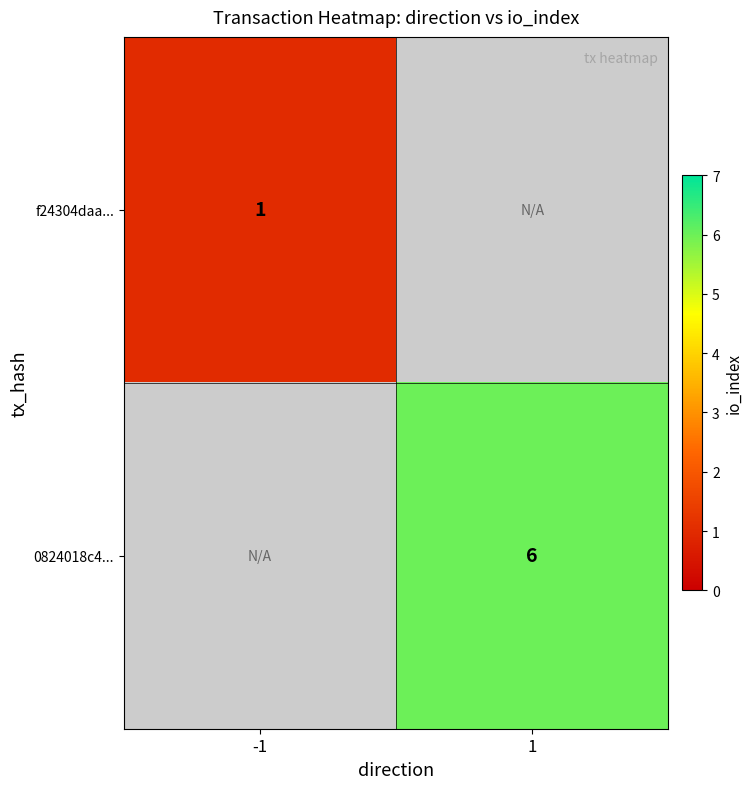

Is the value of 0824018c4... at 1 greater than the value of f24304daa... at -1?

Yes